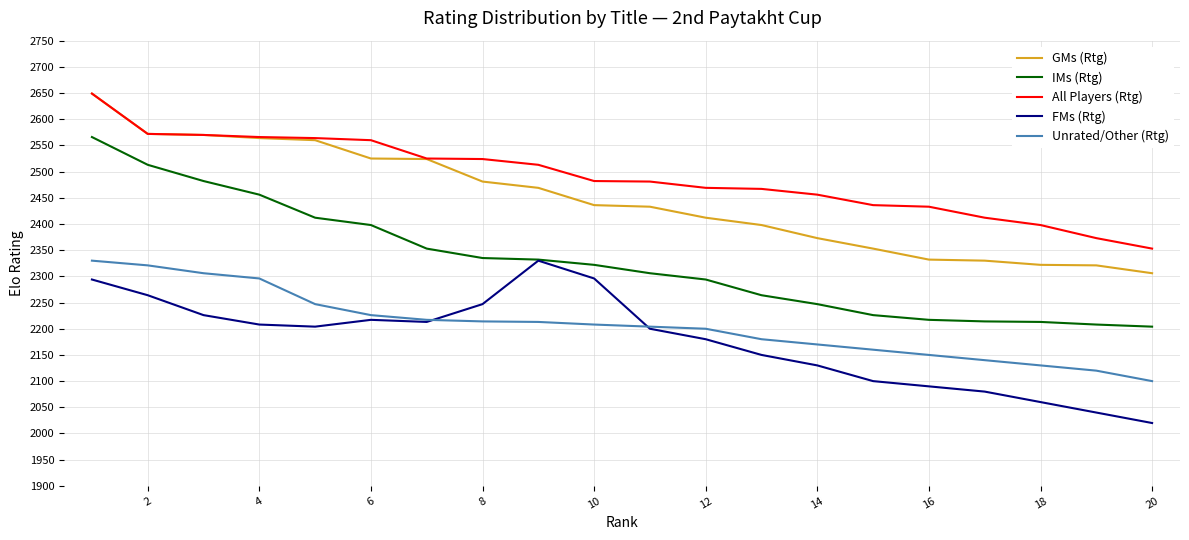

How many series are shown in this chart?

5